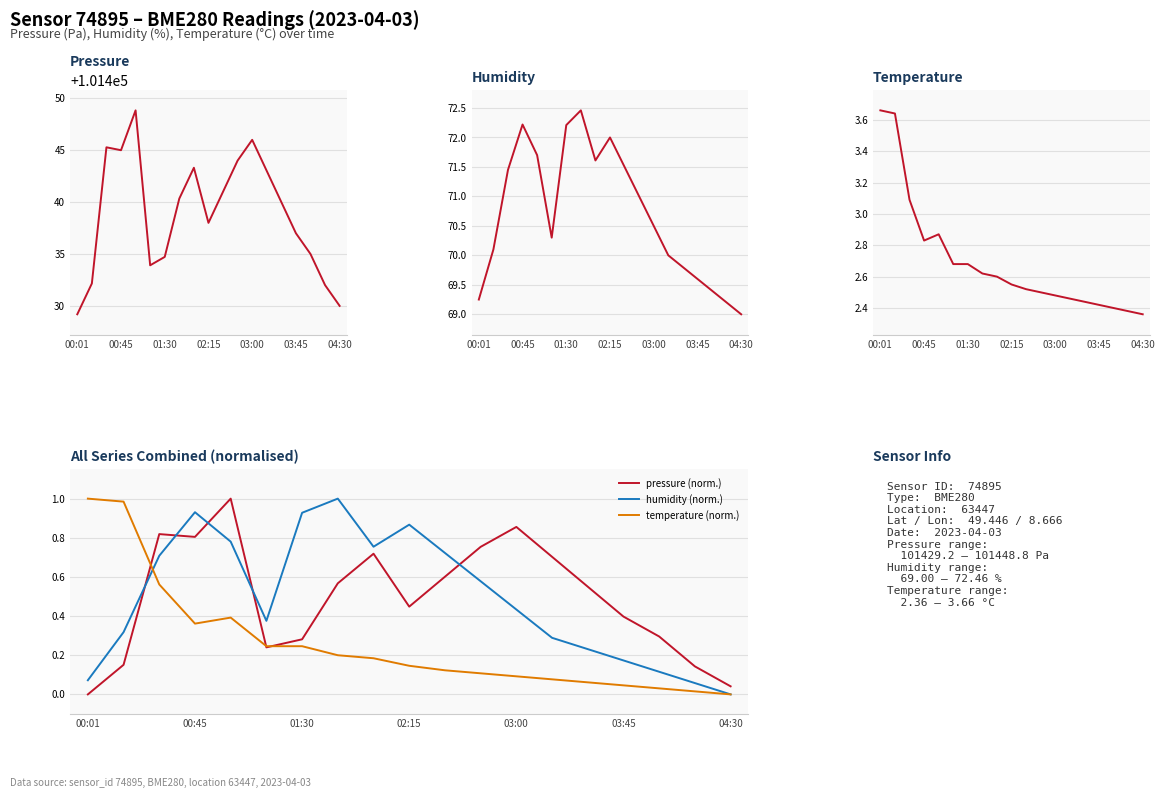

At which label does pressure (norm.) reach its minimum?

00:01